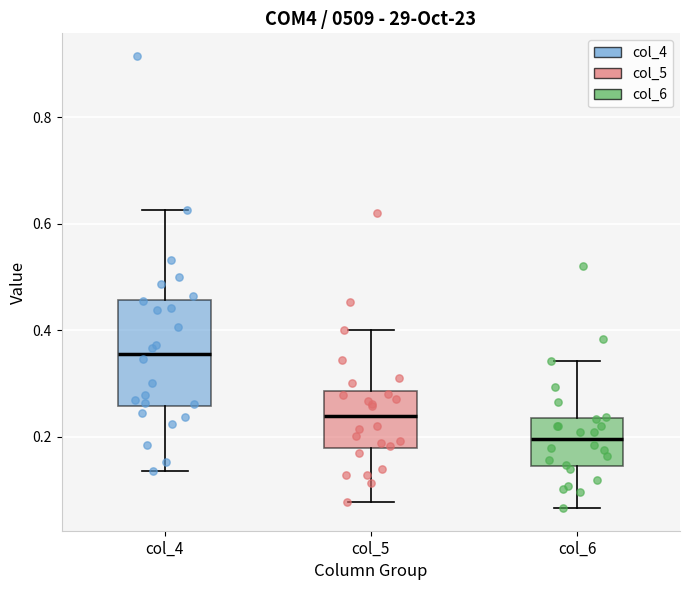

Where is the lower edge of the box for col_6 on the y-axis? The values are not printed on the chart, so give them approximately, as read against the axis.

0.14